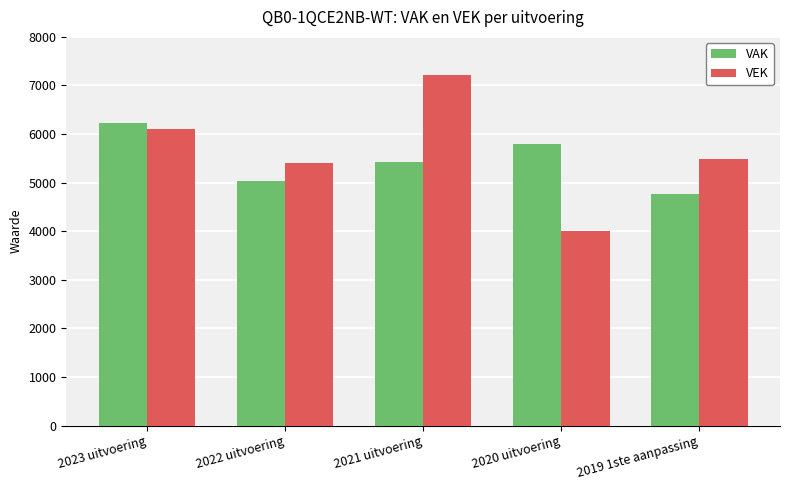

What are all the series names shown in the legend?

VAK, VEK